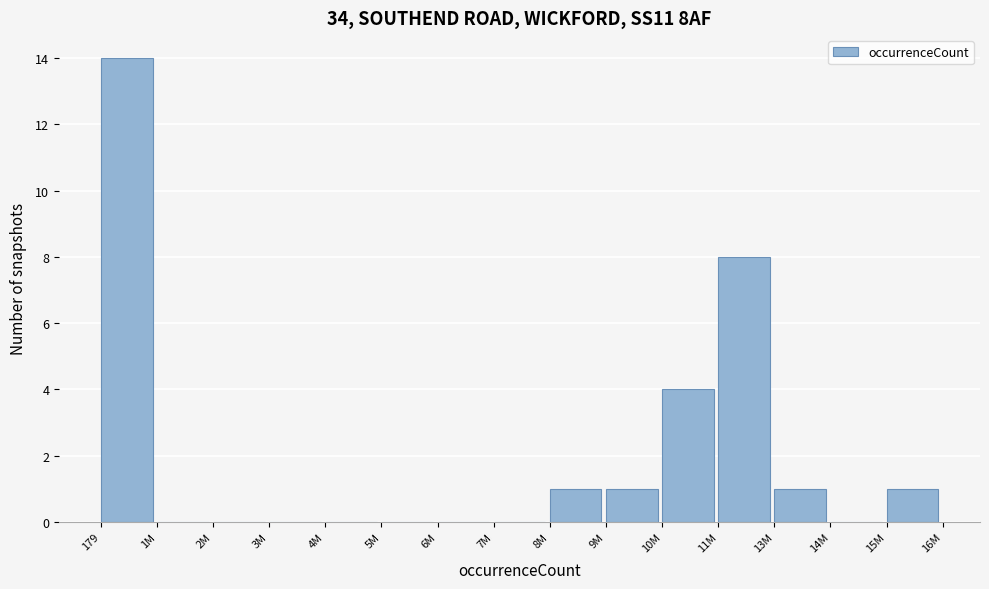

Reading left to right, what are all the values shown in this chart?

179=14	1M=0	2M=0	3M=0	4M=0	5M=0	6M=0	7M=0	8M=1	9M=1	10M=4	11M=8	13M=1	14M=0	15M=1